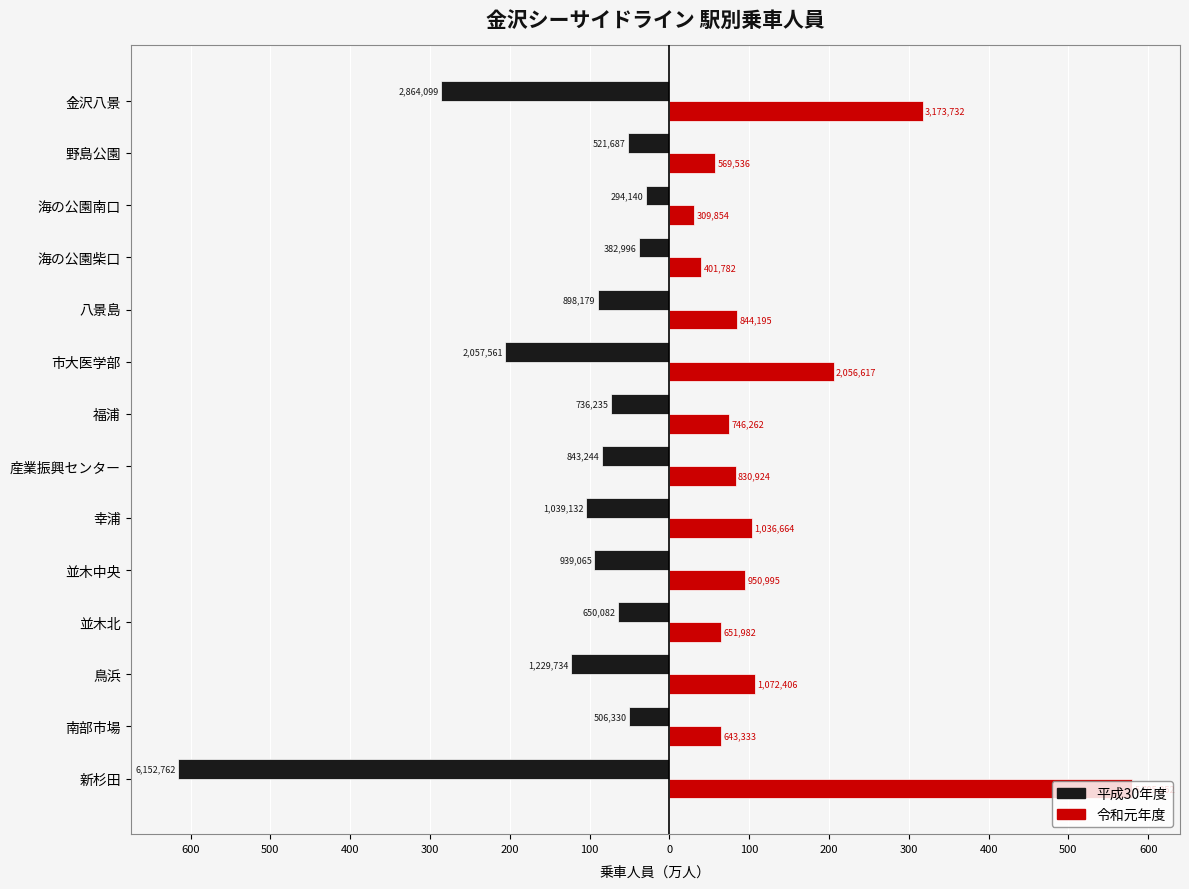

Where is 令和元年度 nearest to the value 3052553?

金沢八景